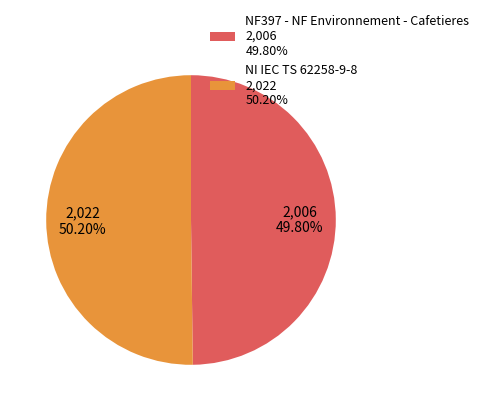

How many segments does this pie chart have?

2